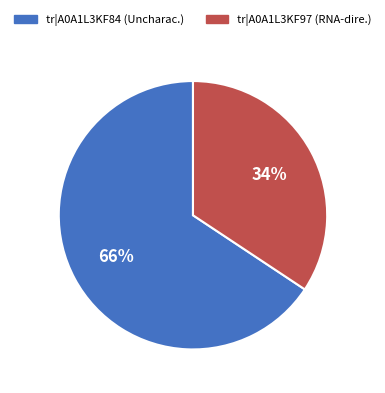

Is it true that tr|A0A1L3KF84 (Uncharac.) is 66% of the pie?

True